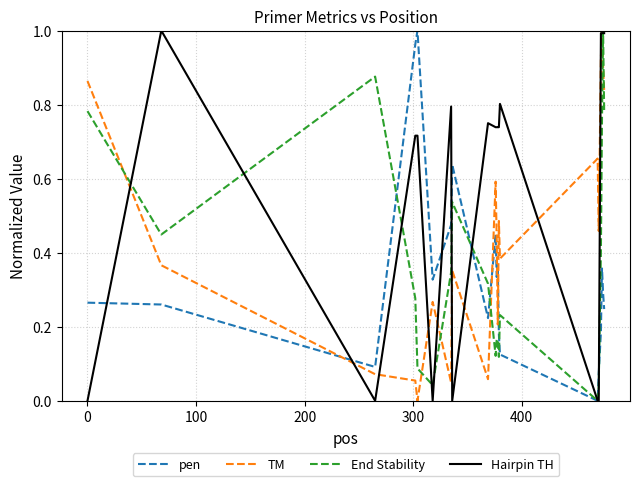

Which series has the largest total across all categories?

Hairpin TH